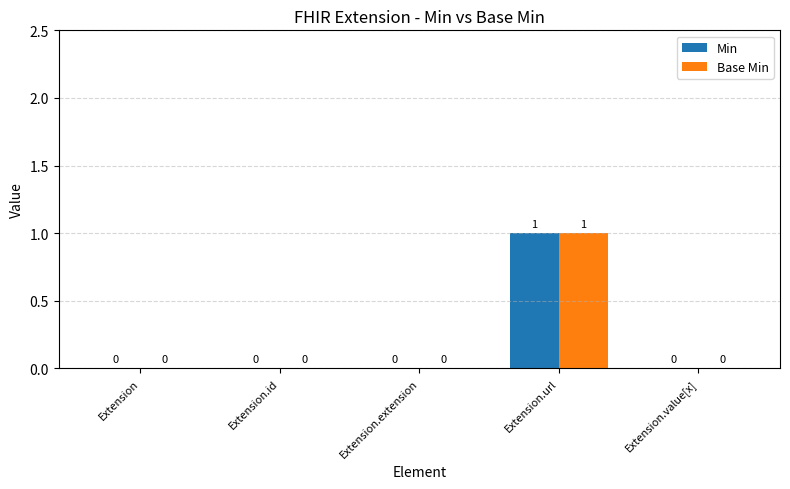

At which category is the sum across all series the highest?

Extension.url